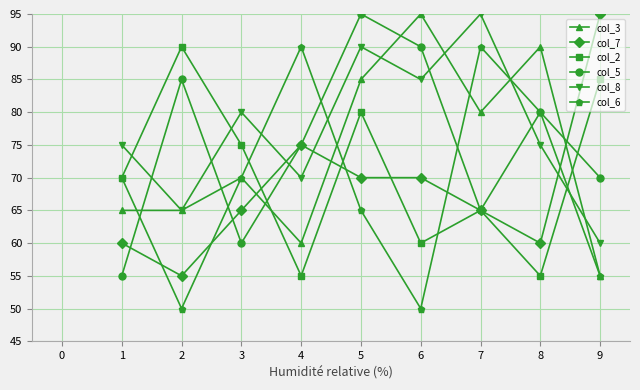

What is the difference between the highest and lowest values at 1?

20